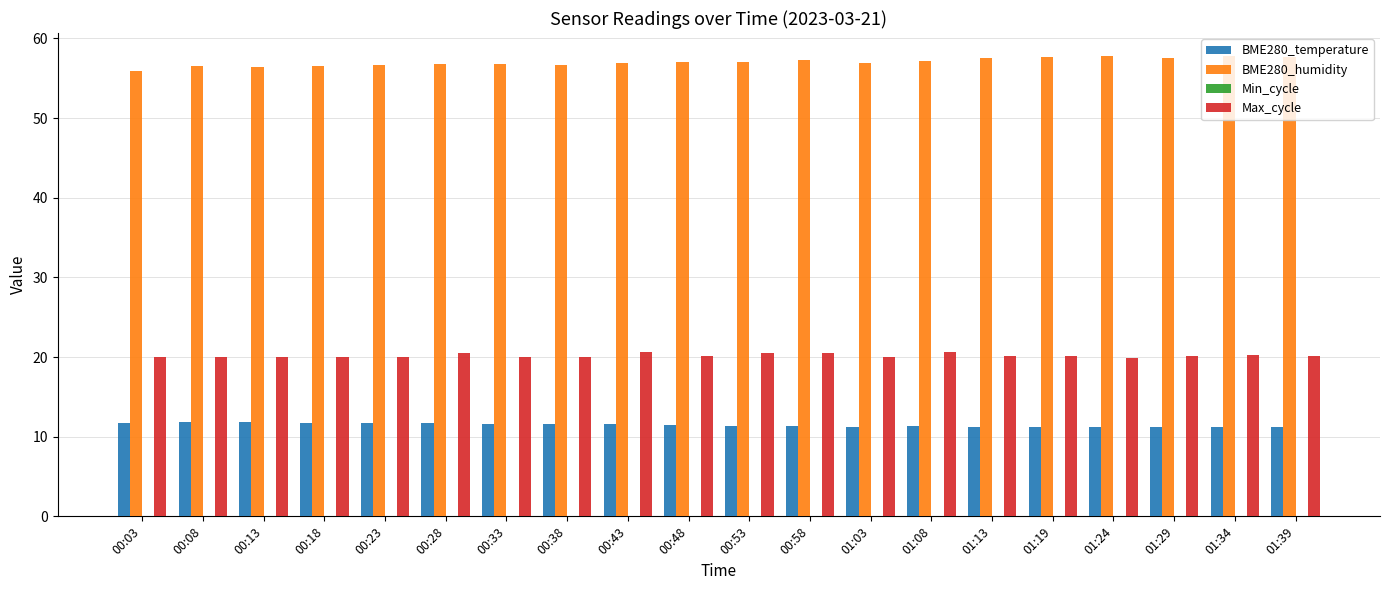

How many series are shown in this chart?

4